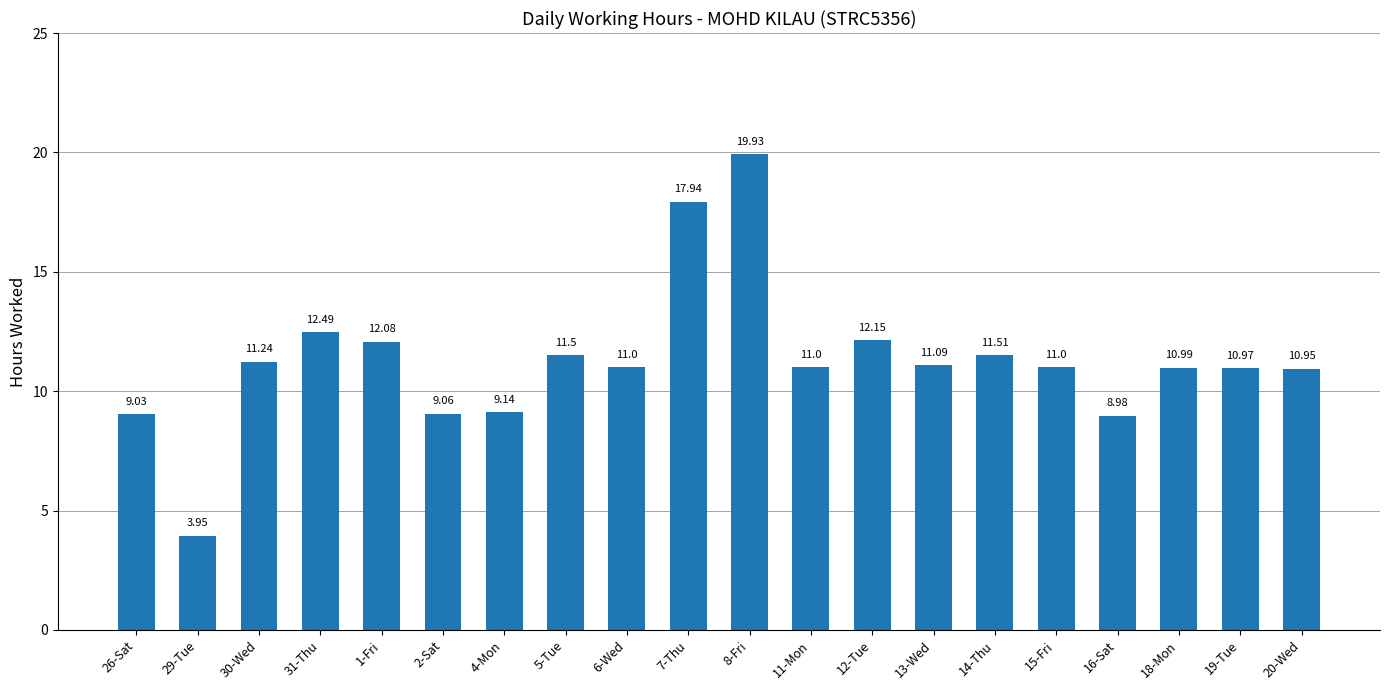

The chart shows a value of 11.0 at 19-Tue. True or false?

True